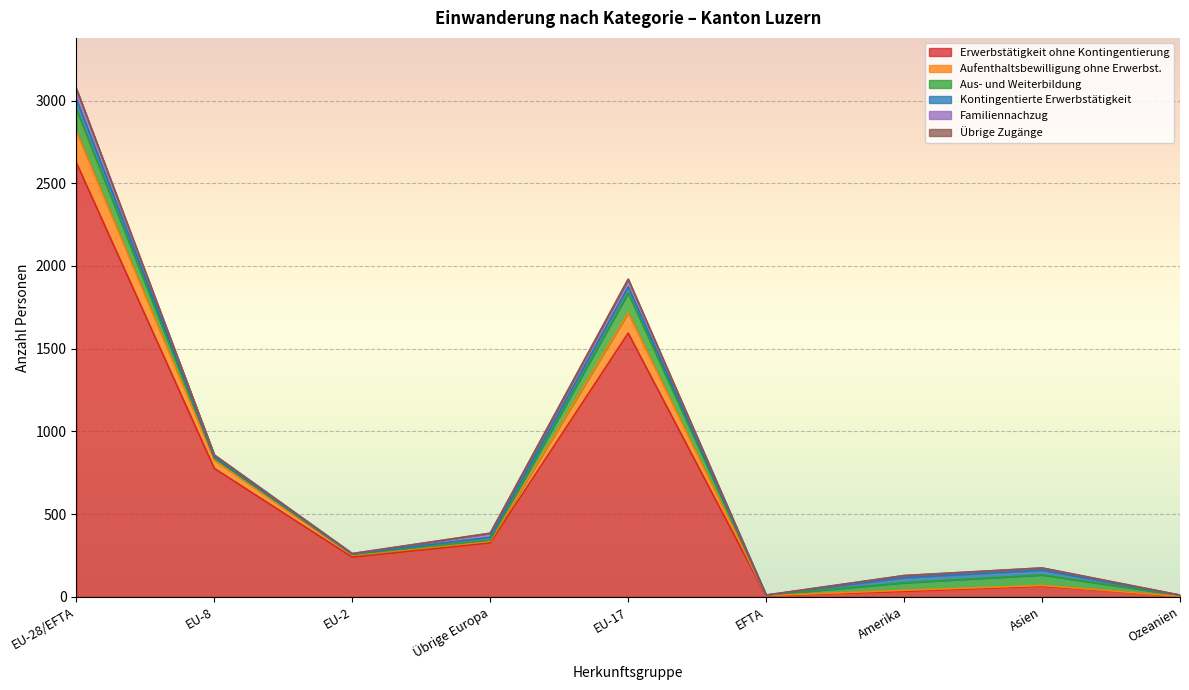

Which series has the largest total across all categories?

Erwerbstätigkeit ohne Kontingentierung